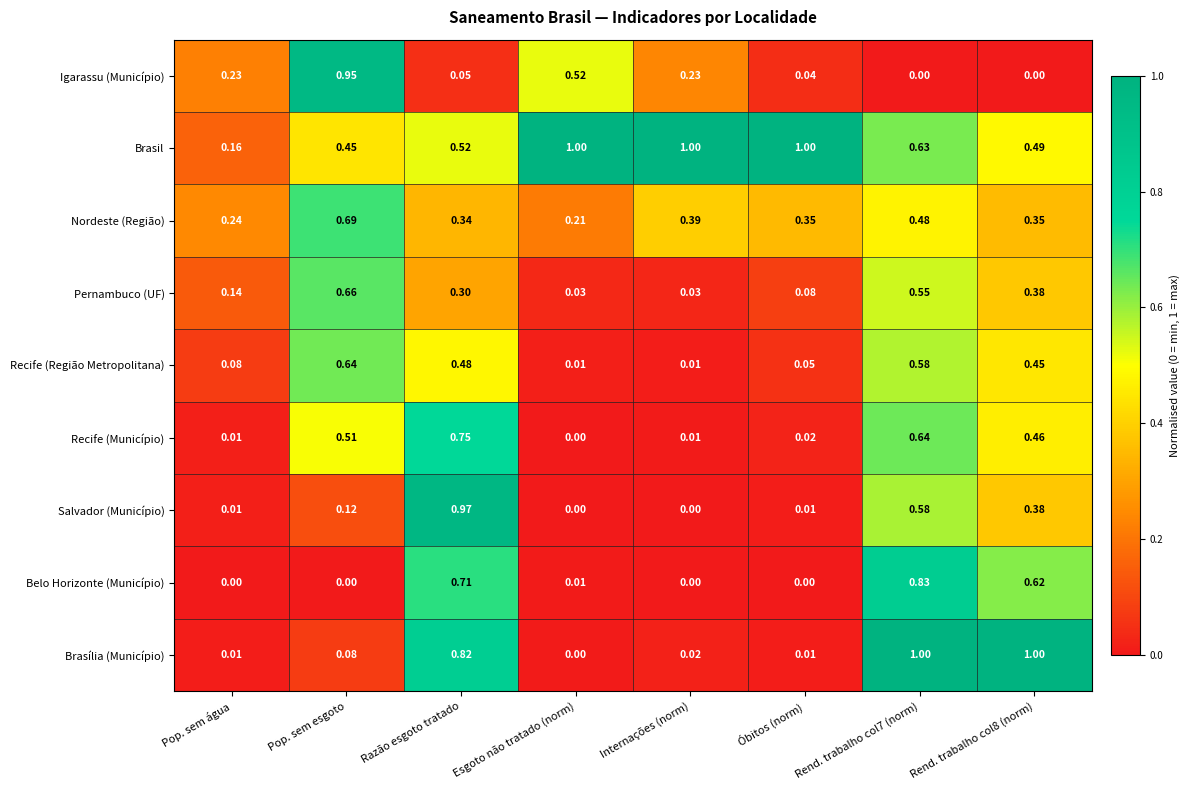

At Pop. sem esgoto, list the series in order from smallest to largest.

Belo Horizonte (Município), Brasília (Município), Salvador (Município), Brasil, Recife (Município), Recife (Região Metropolitana), Pernambuco (UF), Nordeste (Região), Igarassu (Município)